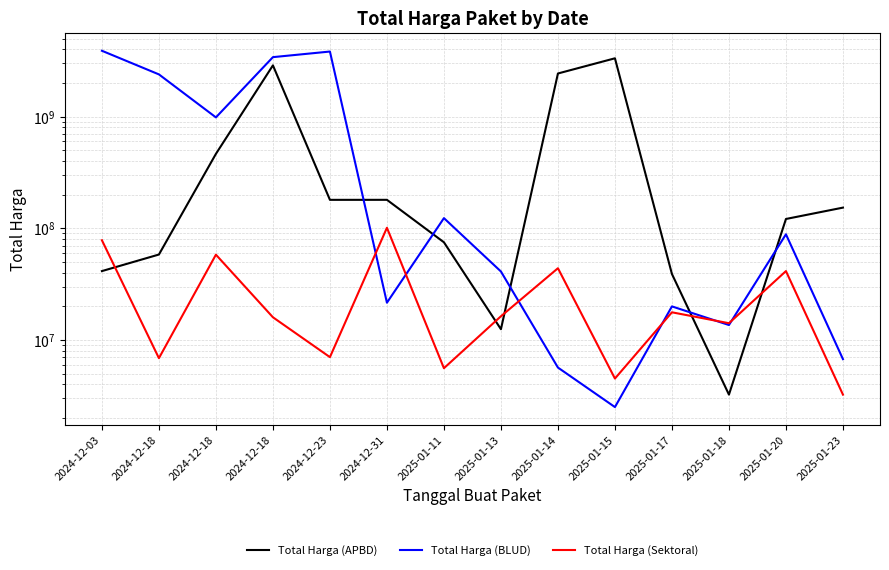

At 2025-01-13, list the series in order from largest to smallest.

Total Harga (BLUD), Total Harga (Sektoral), Total Harga (APBD)